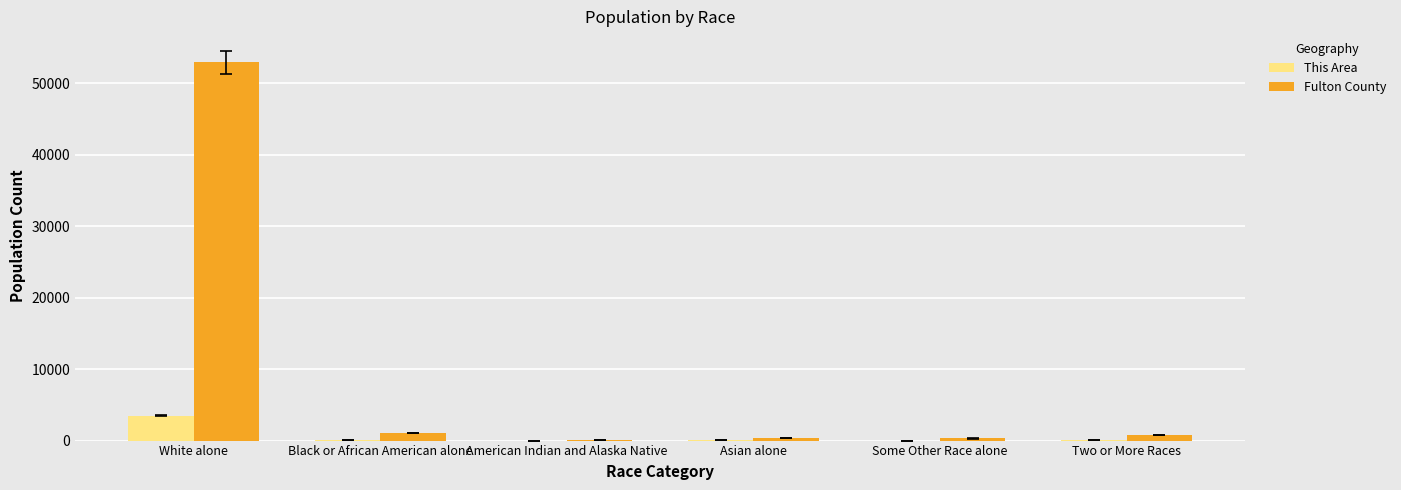

True or false: Fulton County has a value of 87676 at White alone.

False